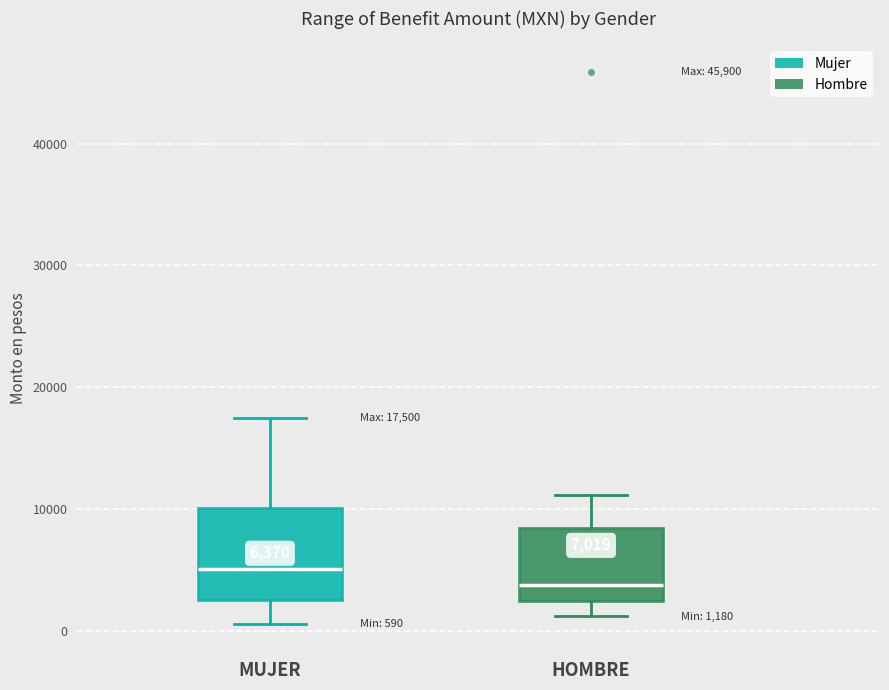

Which box's median line is the highest?

MUJER